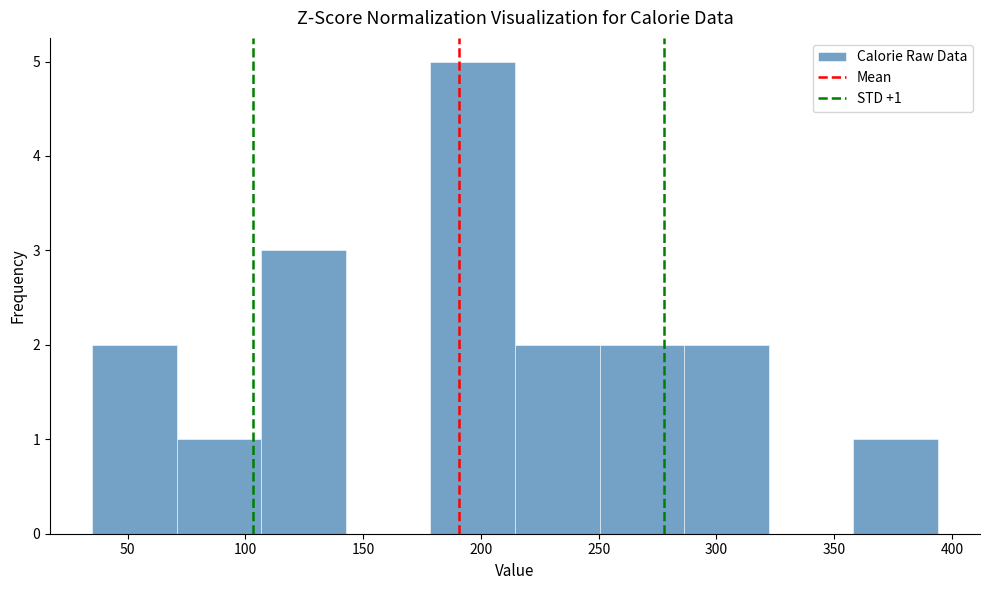

Which range on the x-axis has the tallest bar?

180 to 215